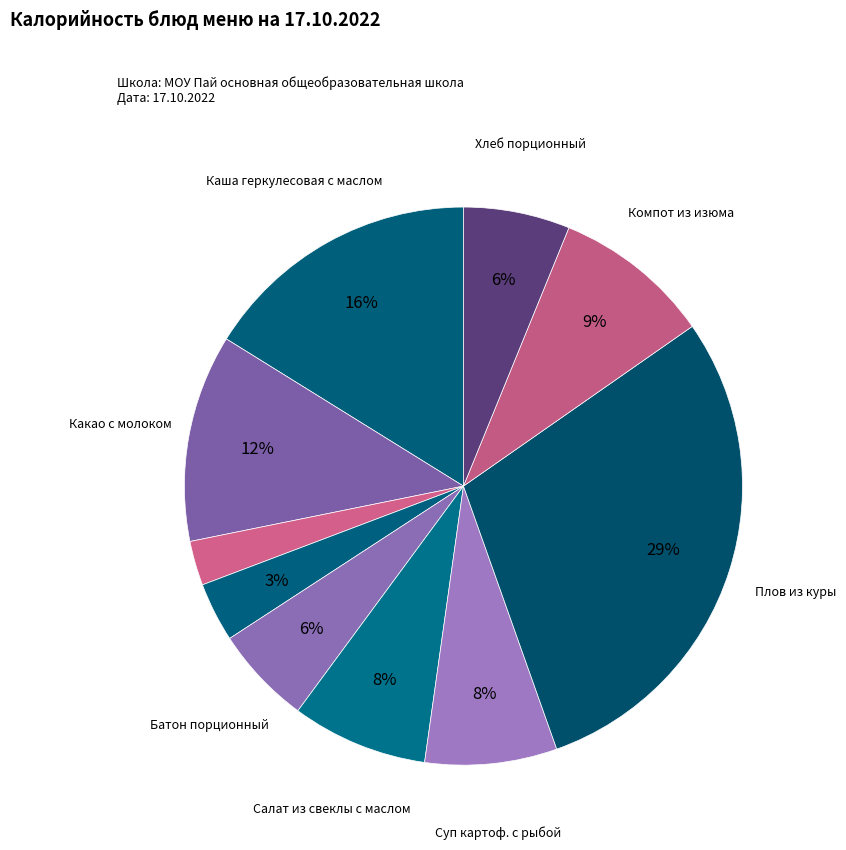

Rank the categories by value from lowest to highest.

Масло сливочное порционное, Сыр порционный, Батон порционный, Хлеб порционный, Суп картоф. с рыбой, Салат из свеклы с маслом, Компот из изюма, Какао с молоком, Каша геркулесовая с маслом, Плов из куры